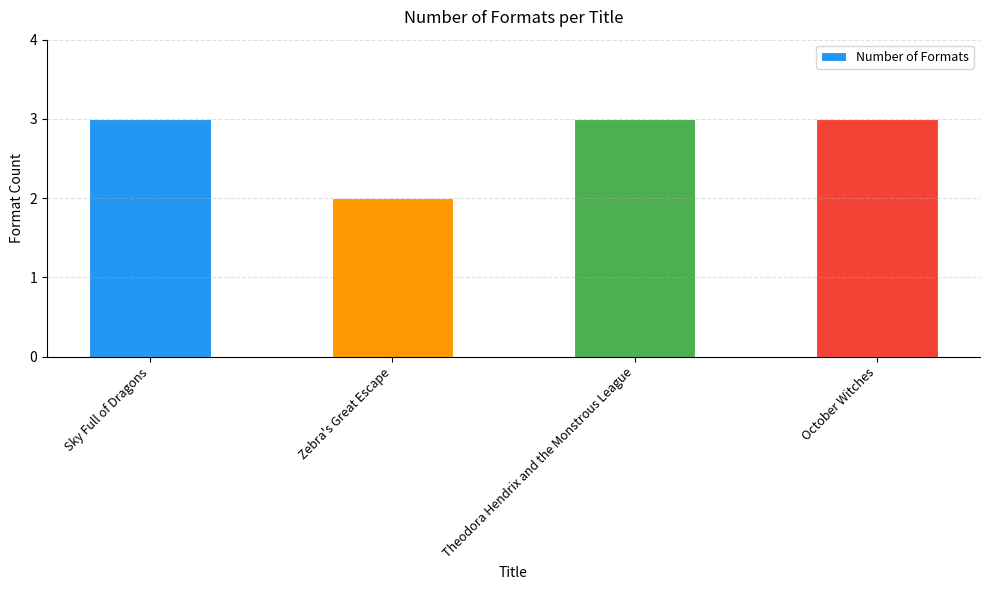

Are the bars horizontal?

No